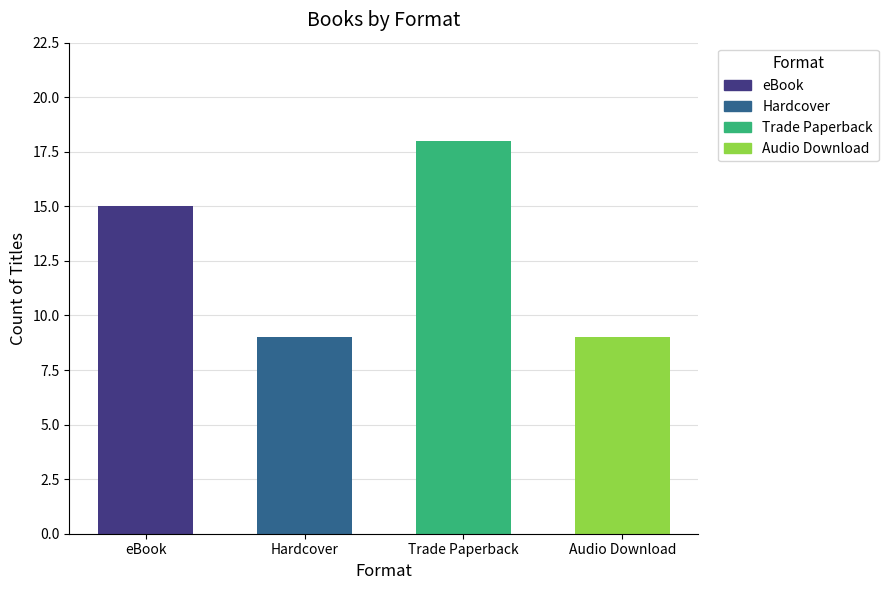

Reading left to right, transcribe all the data shown in this chart.

eBook=15	Hardcover=9	Trade Paperback=18	Audio Download=9